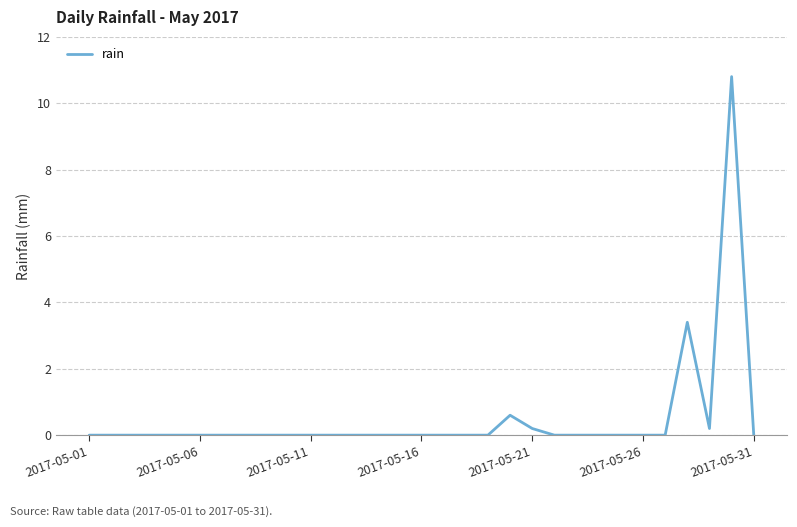

What is the greatest value displayed?

10.8